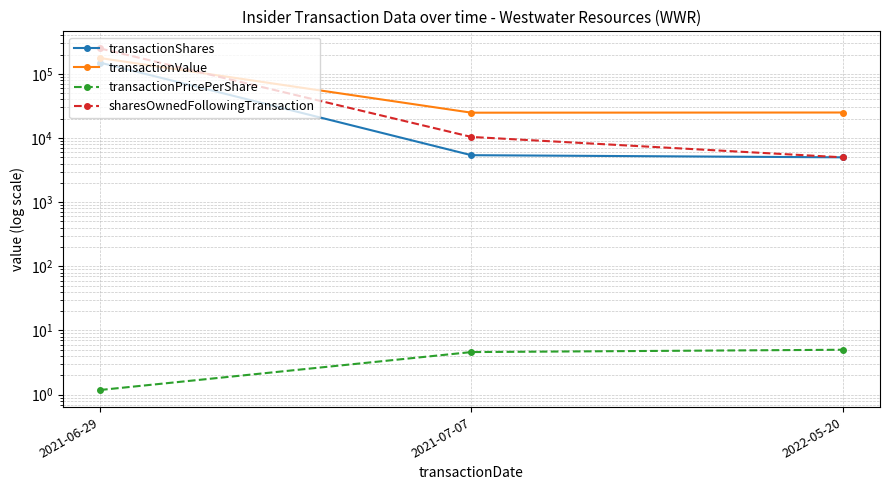

What is the label of the 1st point from the left?

2021-06-29